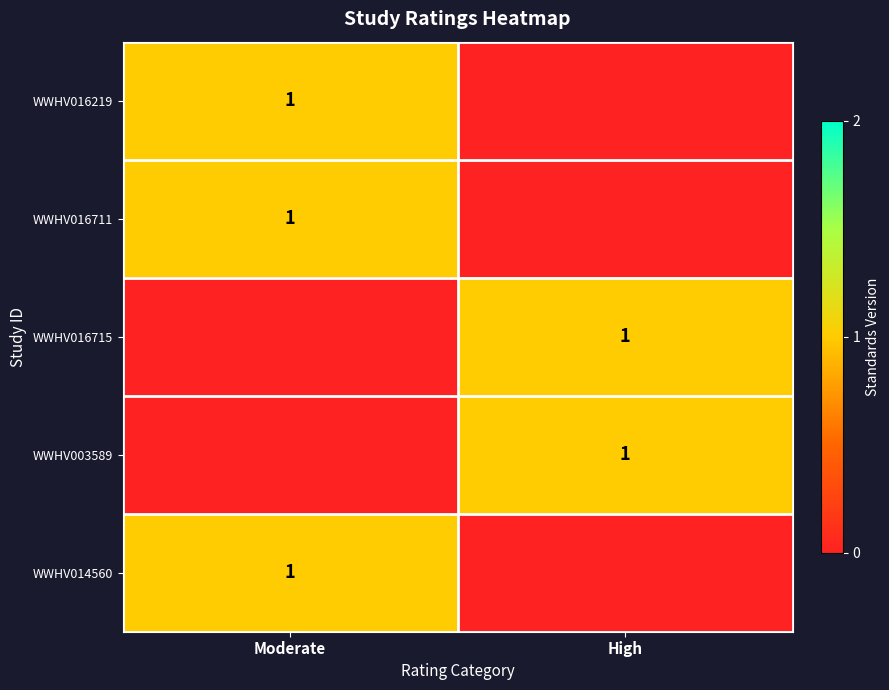

At which category is the sum across all series the highest?

Moderate